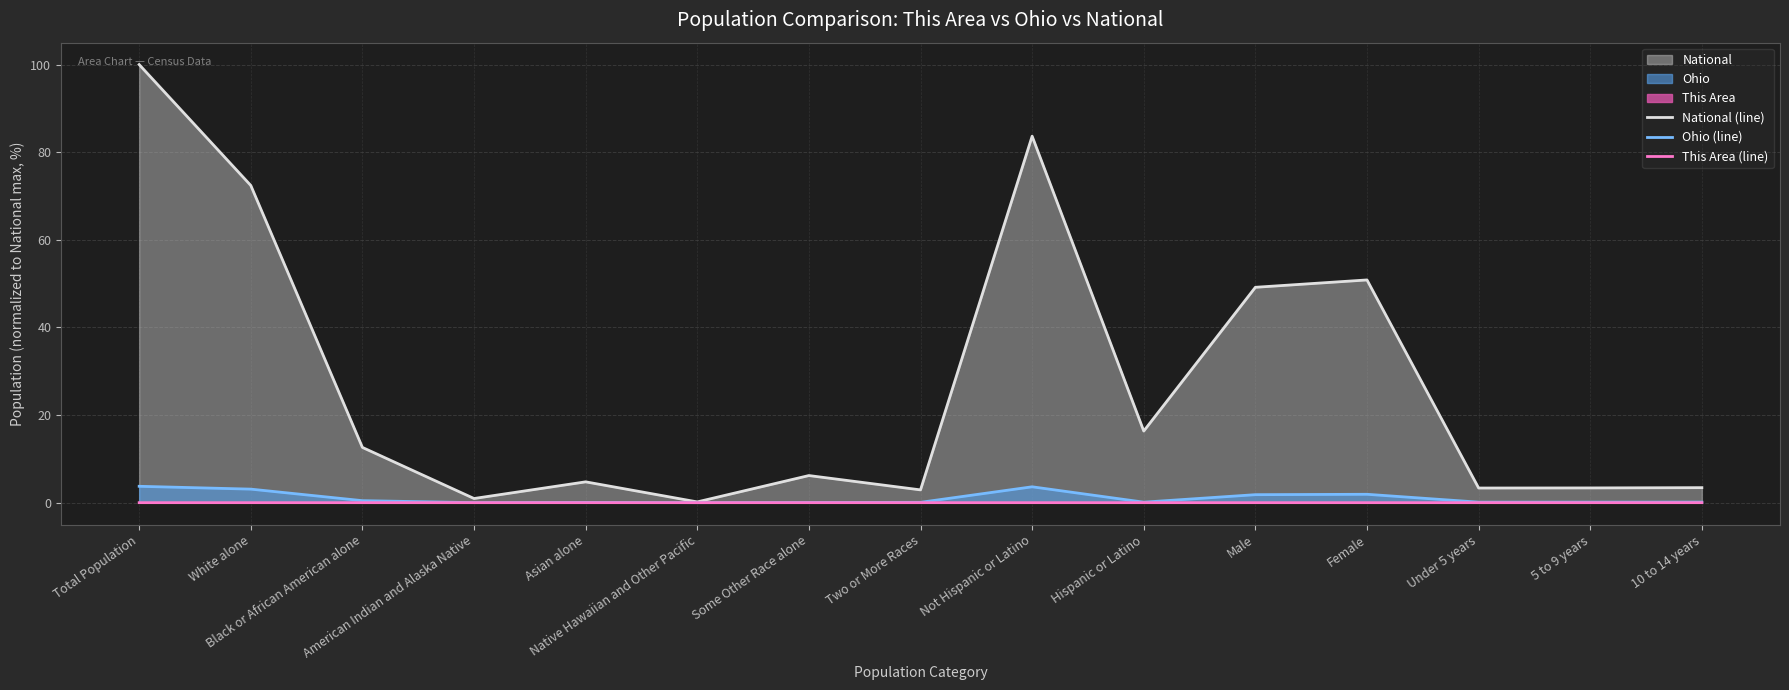

List the labels in order of This Area (line) value, largest first.

Total Population, Not Hispanic or Latino, White alone, Female, Male, Under 5 years, 5 to 9 years, 10 to 14 years, Hispanic or Latino, Two or More Races, Black or African American alone, Some Other Race alone, American Indian and Alaska Native, Asian alone, Native Hawaiian and Other Pacific